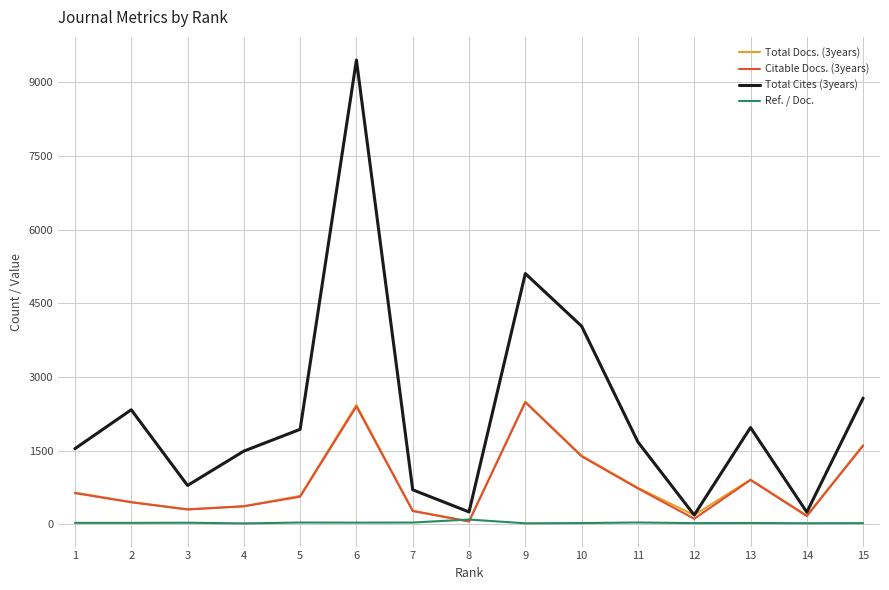

Which series has the widest spread of values?

Total Cites (3years)